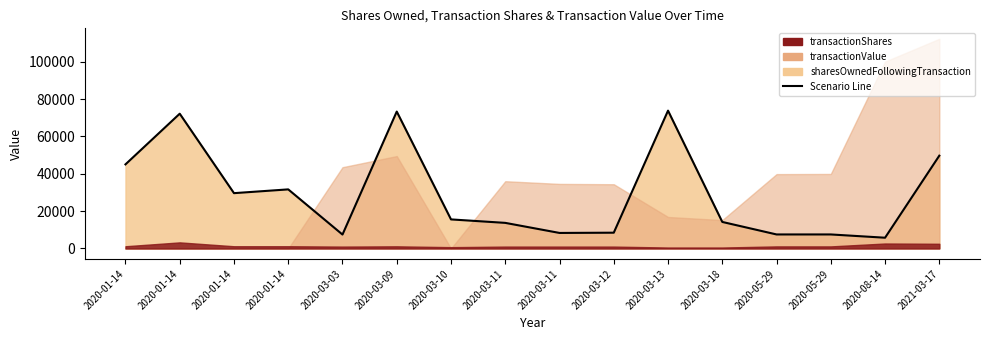

What is the sum of all values?

463489